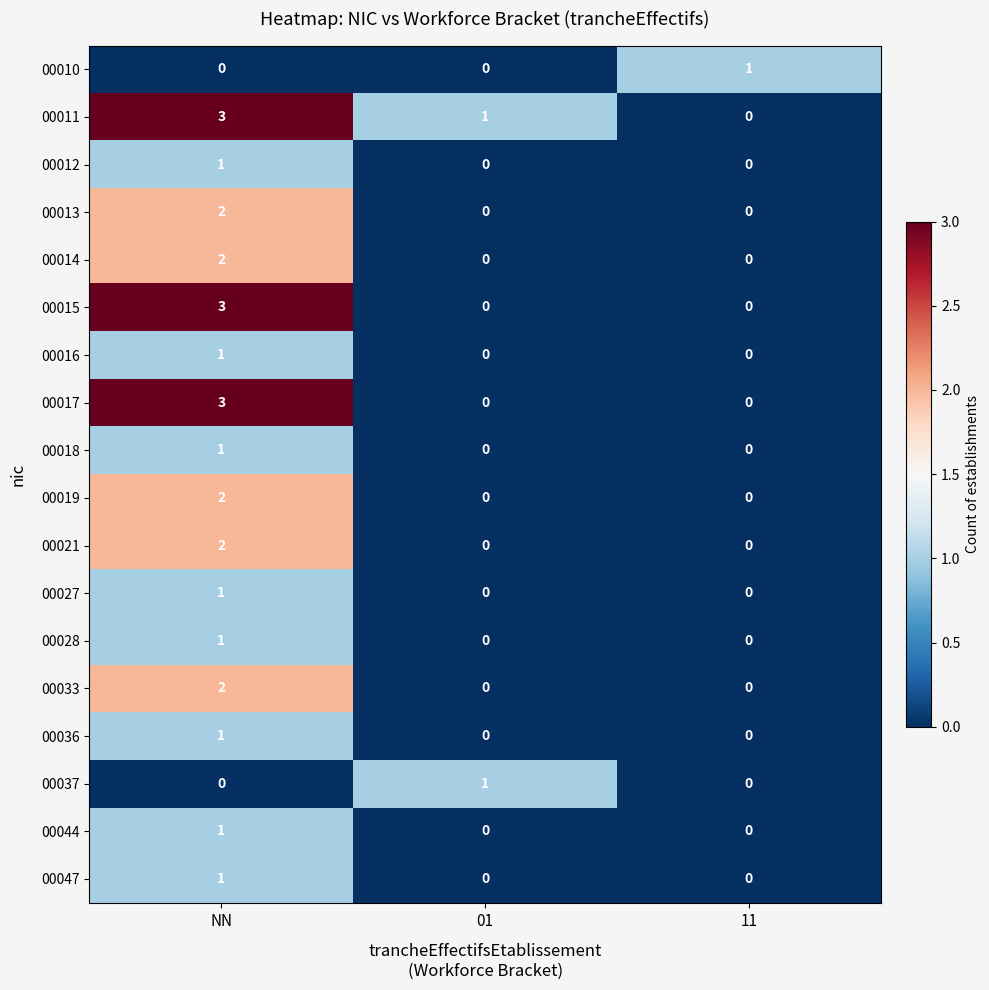

What is the spread (max minus min) of values at NN?

3